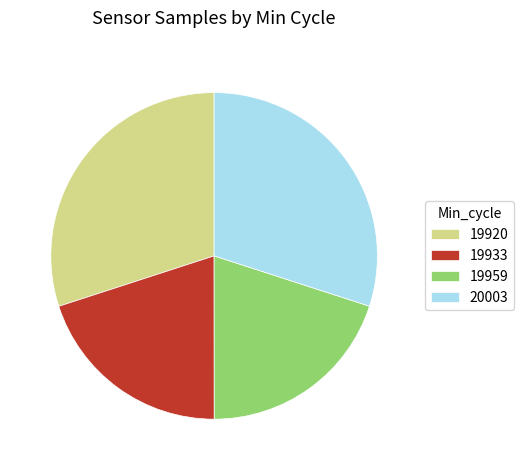

Is the sum of 20003 and 19920 greater than half?

Yes